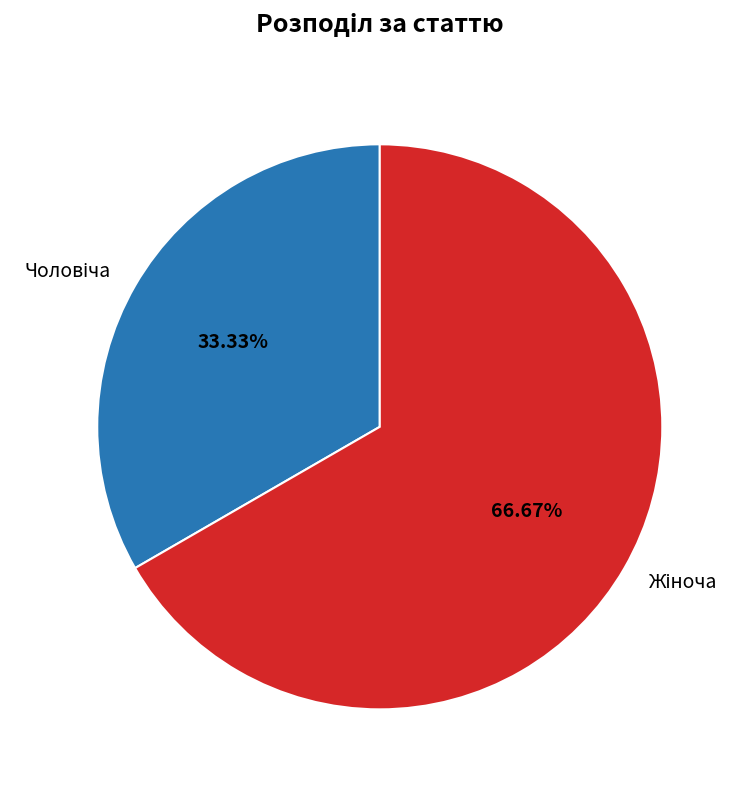

Does any single category account for the majority?

Yes